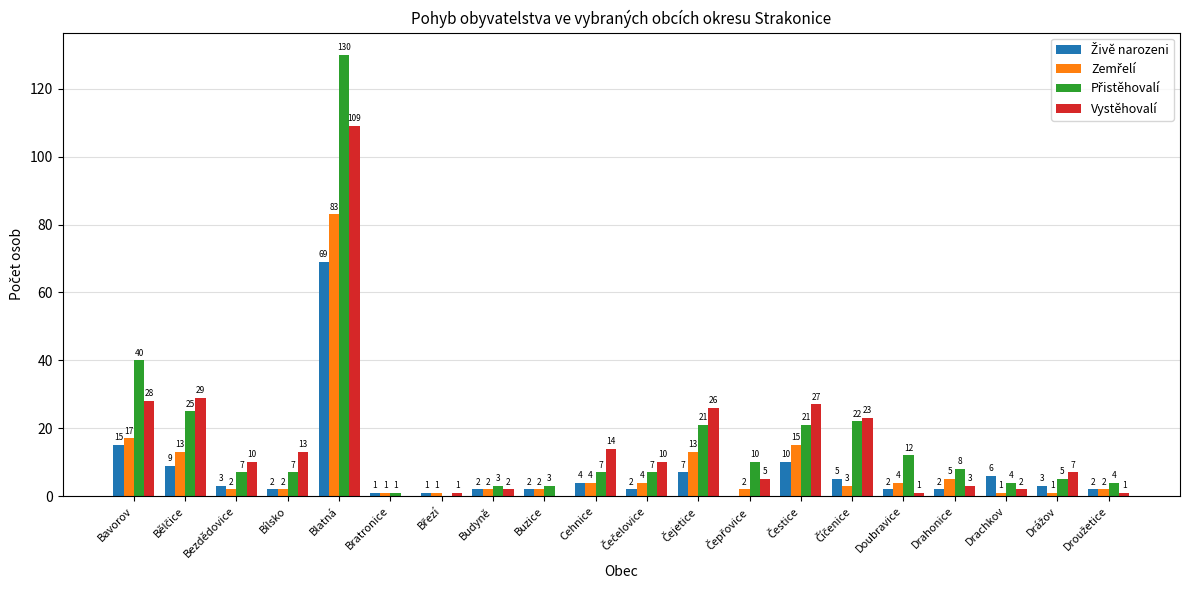

Count the number of categories in the chart.

20